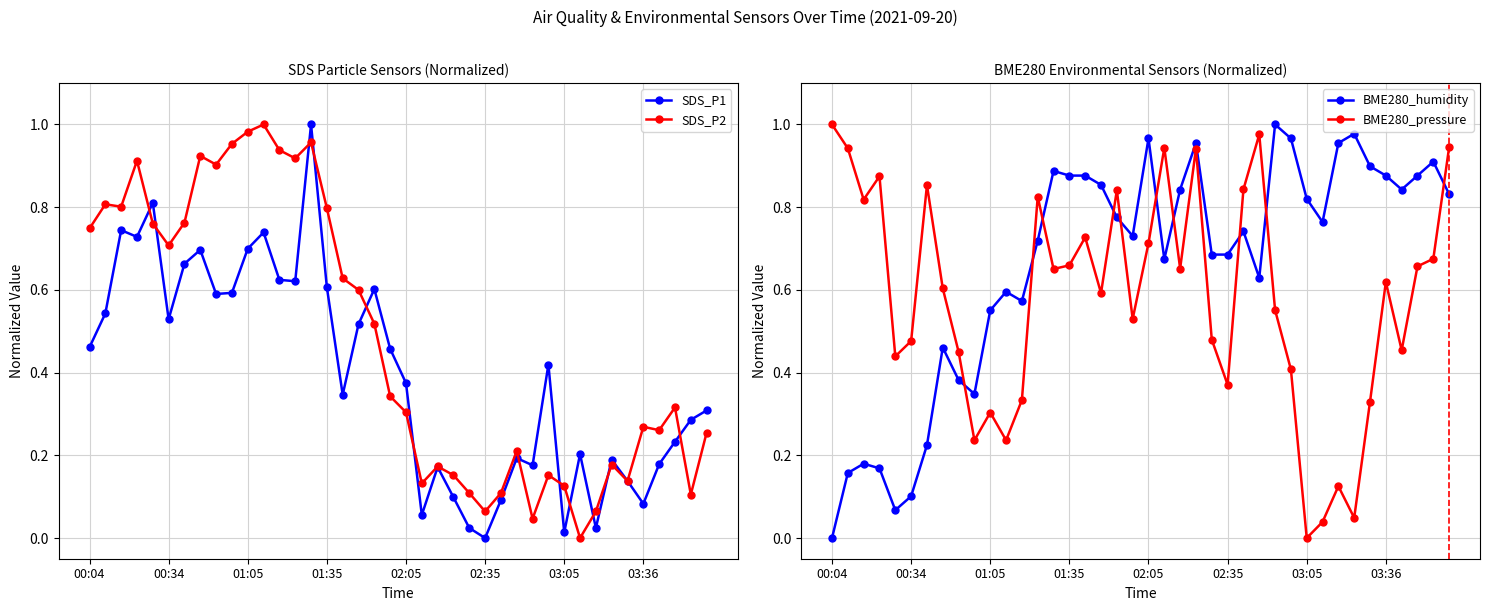

True or false: SDS_P1 has more than 1 interior local peaks.

True